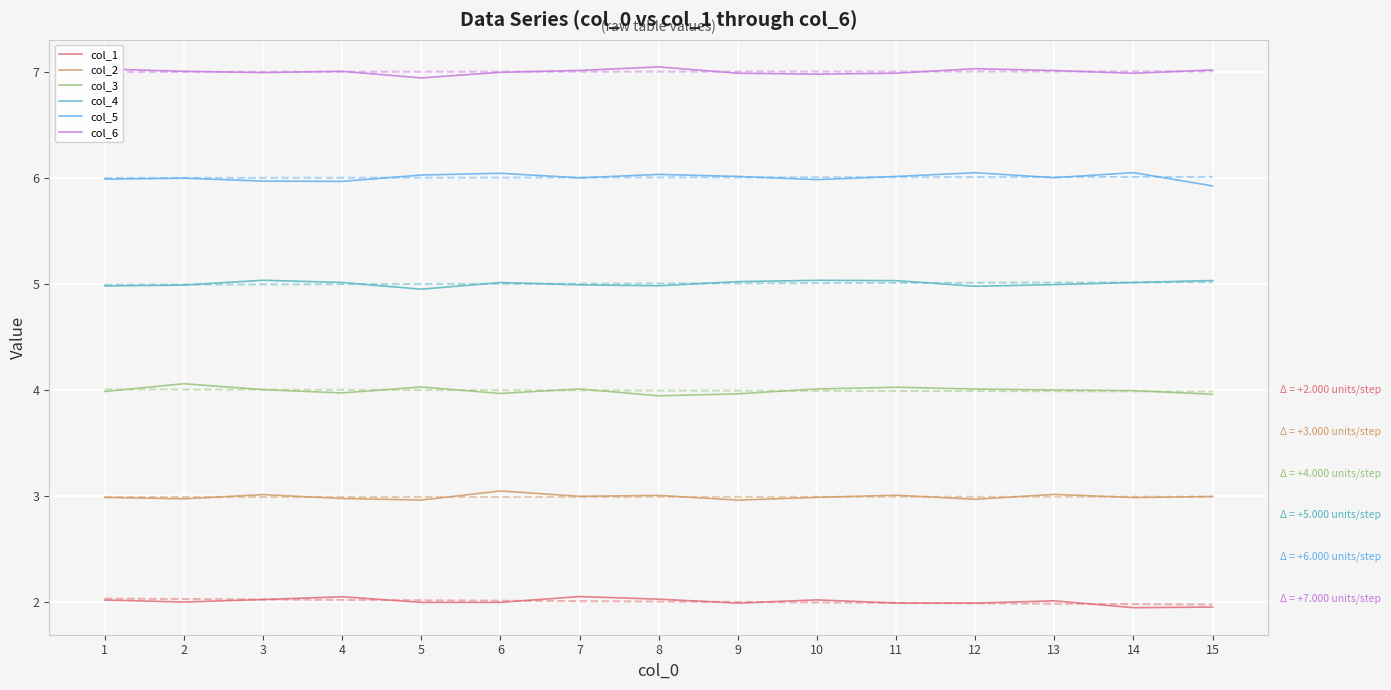

Between 9 and 12, which series saw the biggest shift?

col_3